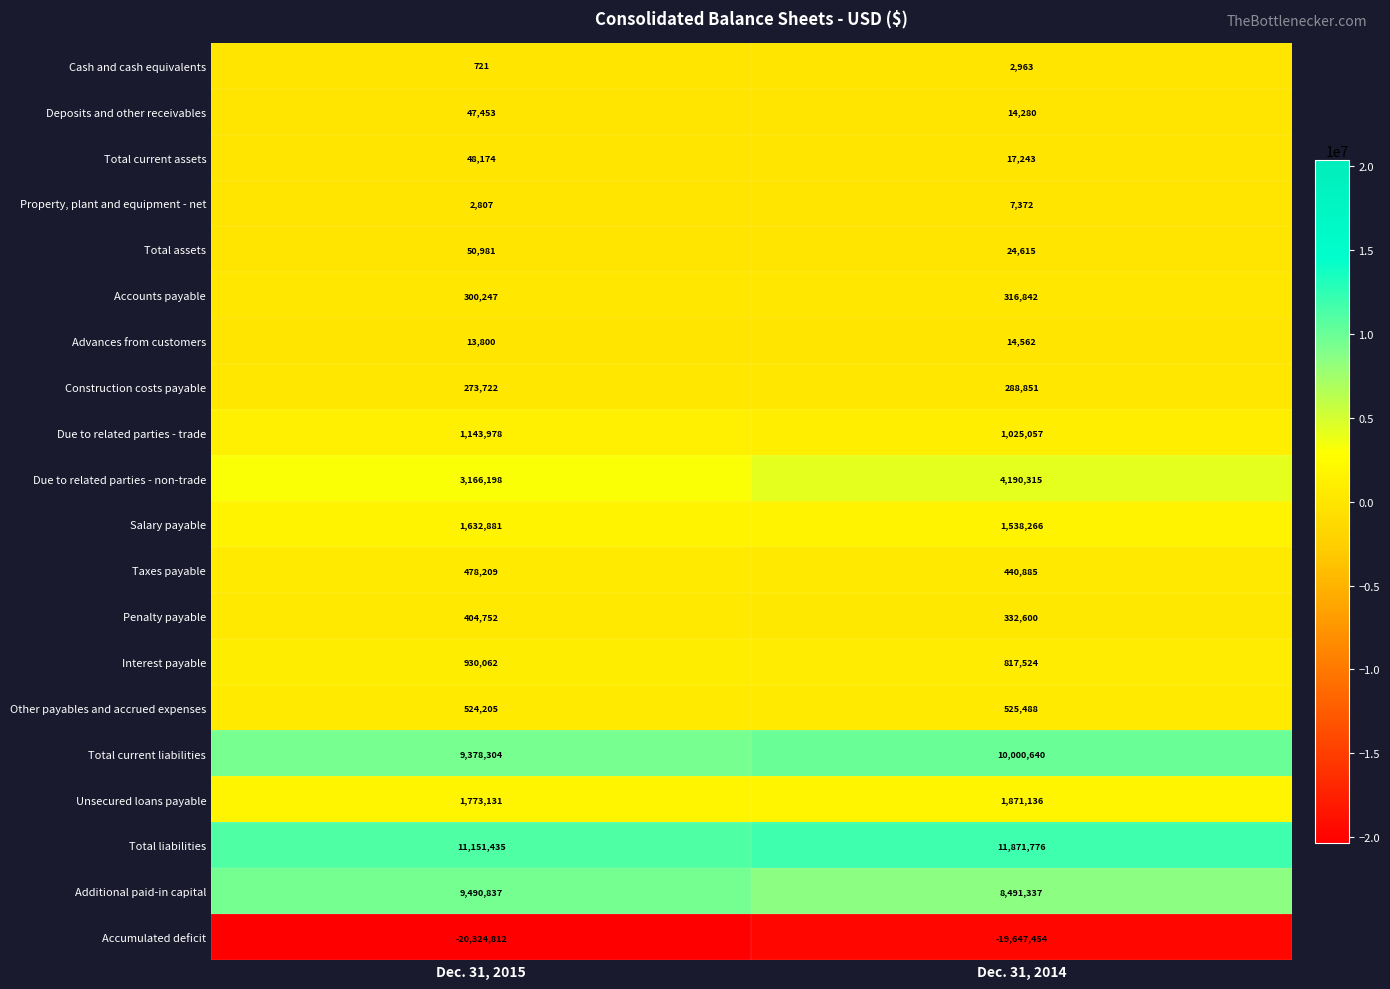

The Total assets series shows 84665 at Dec. 31, 2015. True or false?

False